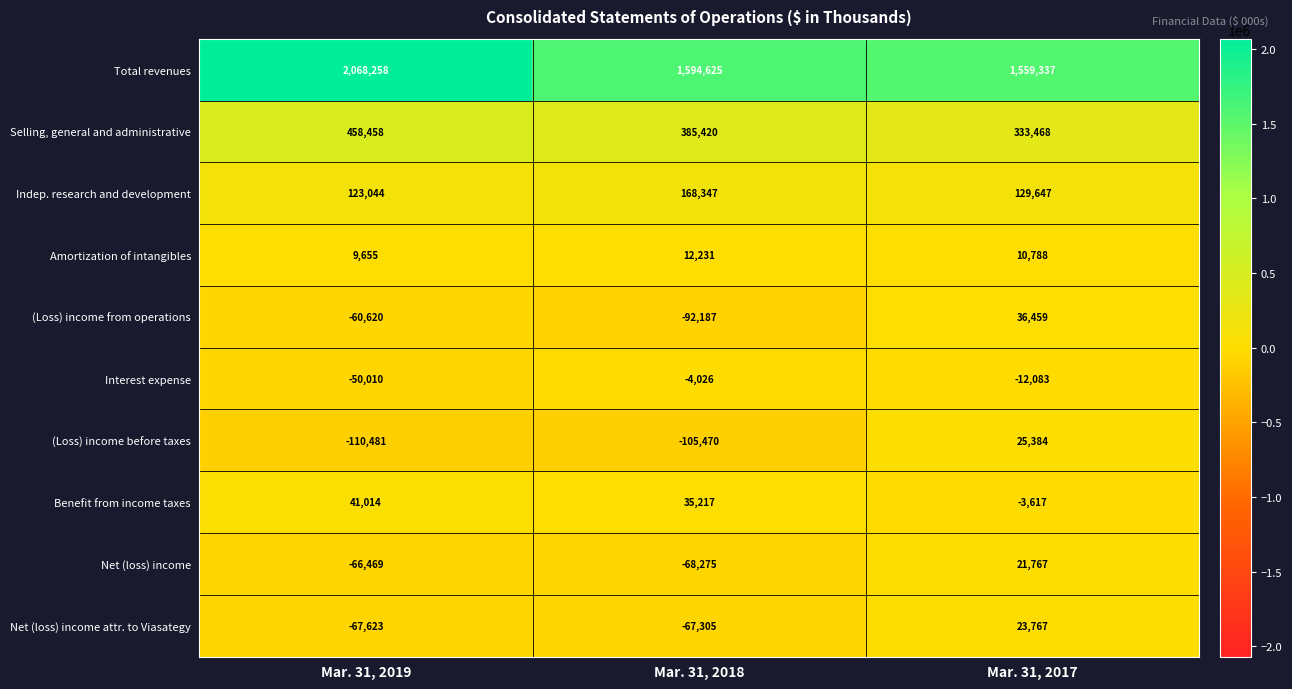

Rank the categories by (Loss) income from operations value from lowest to highest.

Mar. 31, 2018, Mar. 31, 2019, Mar. 31, 2017